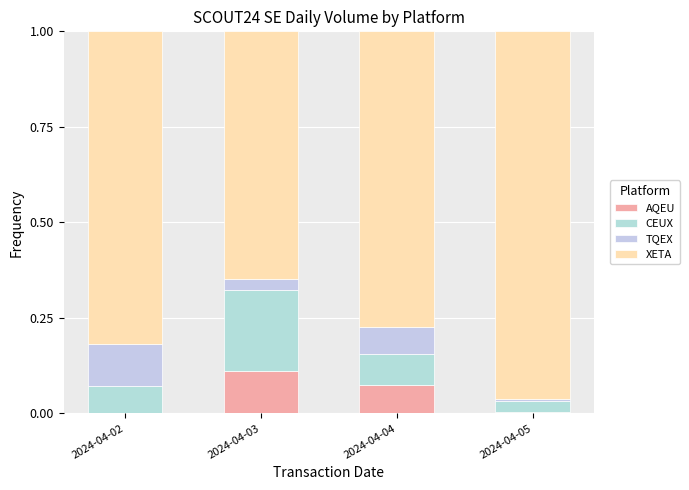

How many data points does each series have?

4